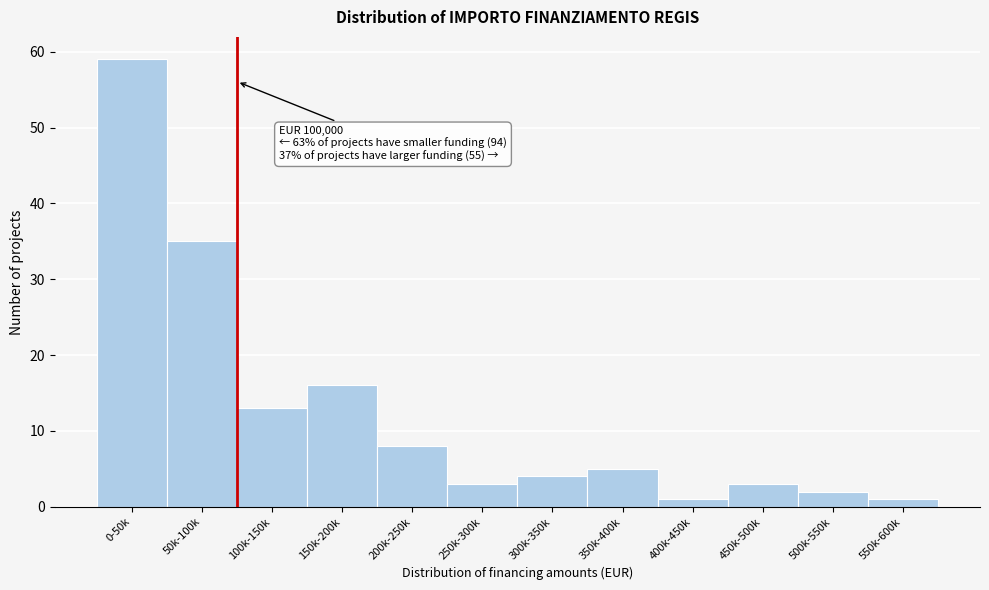

Reading right to left, extract all data points from this chart.

550k-600k=1	500k-550k=2	450k-500k=3	400k-450k=1	350k-400k=5	300k-350k=4	250k-300k=3	200k-250k=8	150k-200k=16	100k-150k=13	50k-100k=35	0-50k=59